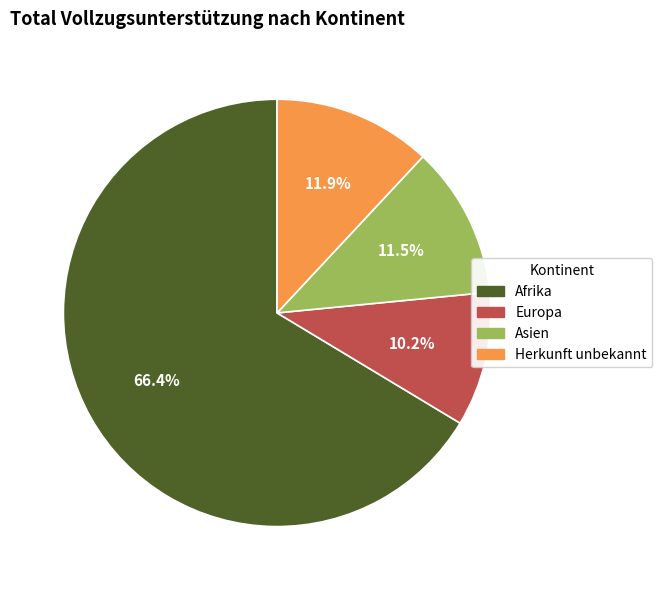

Which has a higher value, Afrika or Asien?

Afrika